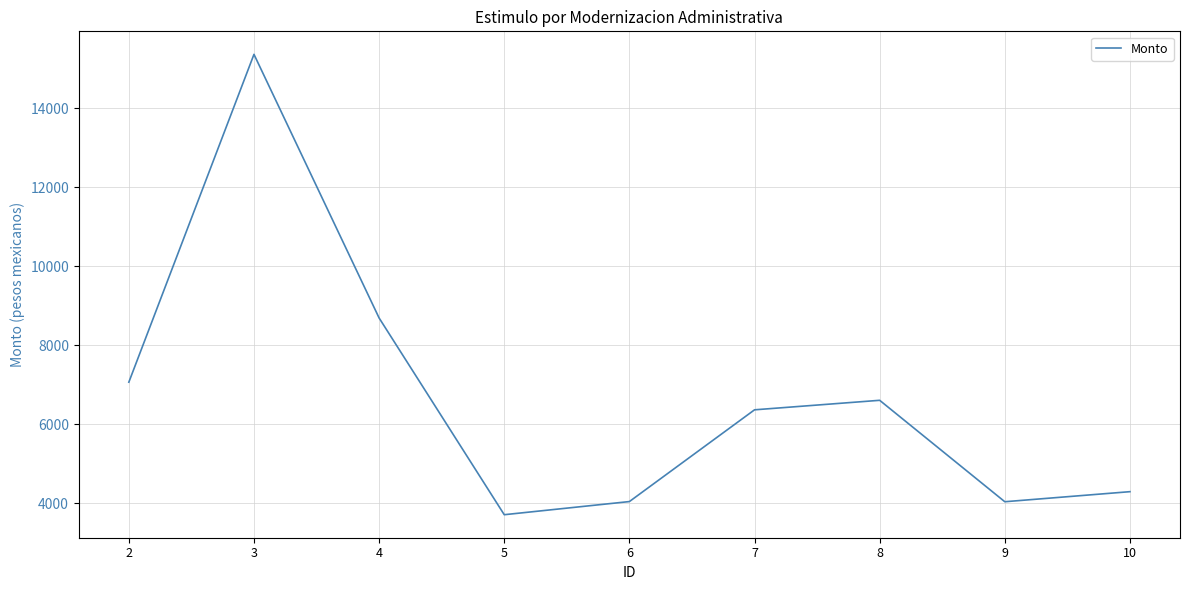

Where is the first local maximum?

3